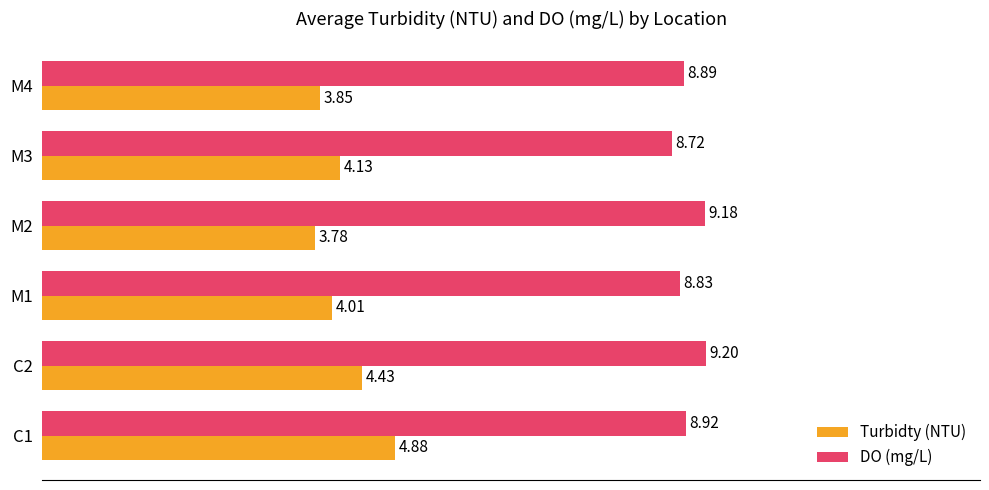

Is the value of DO (mg/L) at M4 greater than the value of Turbidty (NTU) at M2?

Yes